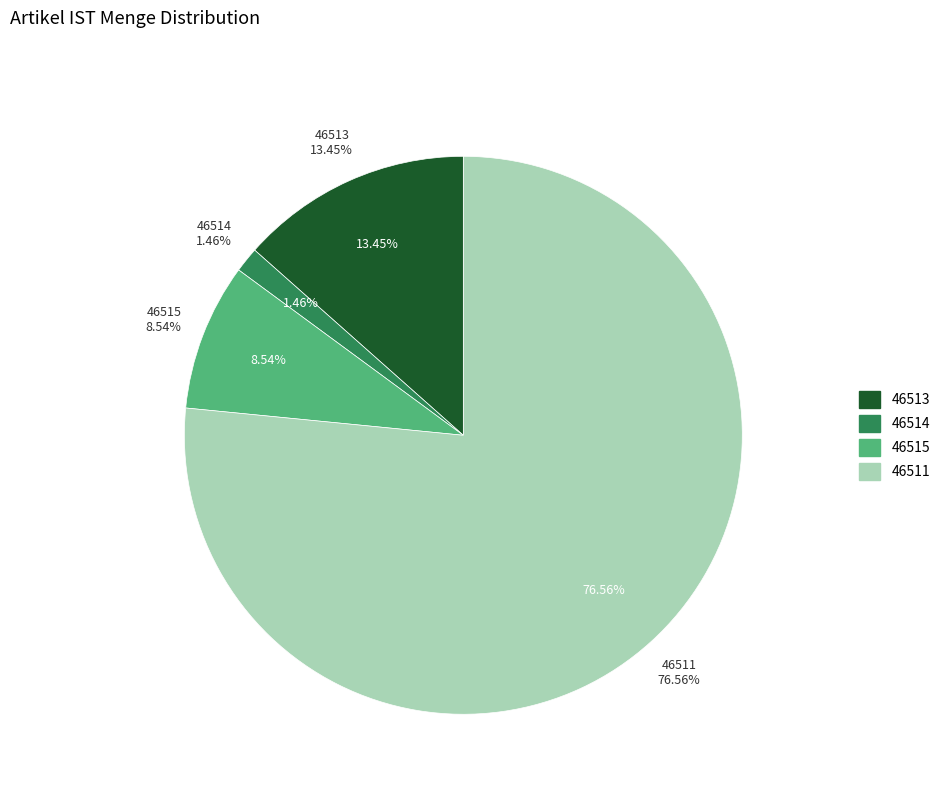

Rank the categories by value from highest to lowest.

46511, 46513, 46515, 46514